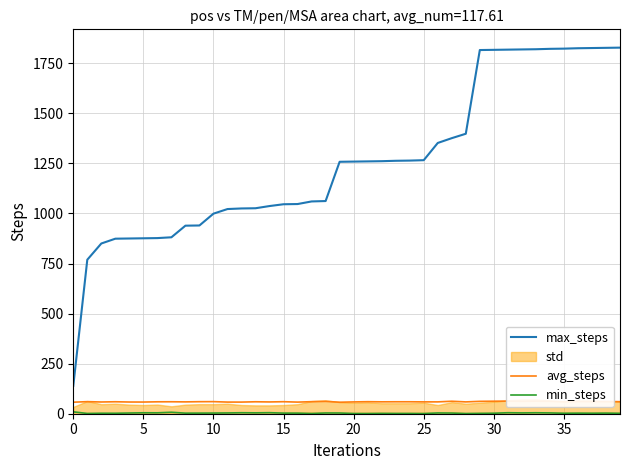

The value of min_steps at 21 is 0.4. True or false?

False